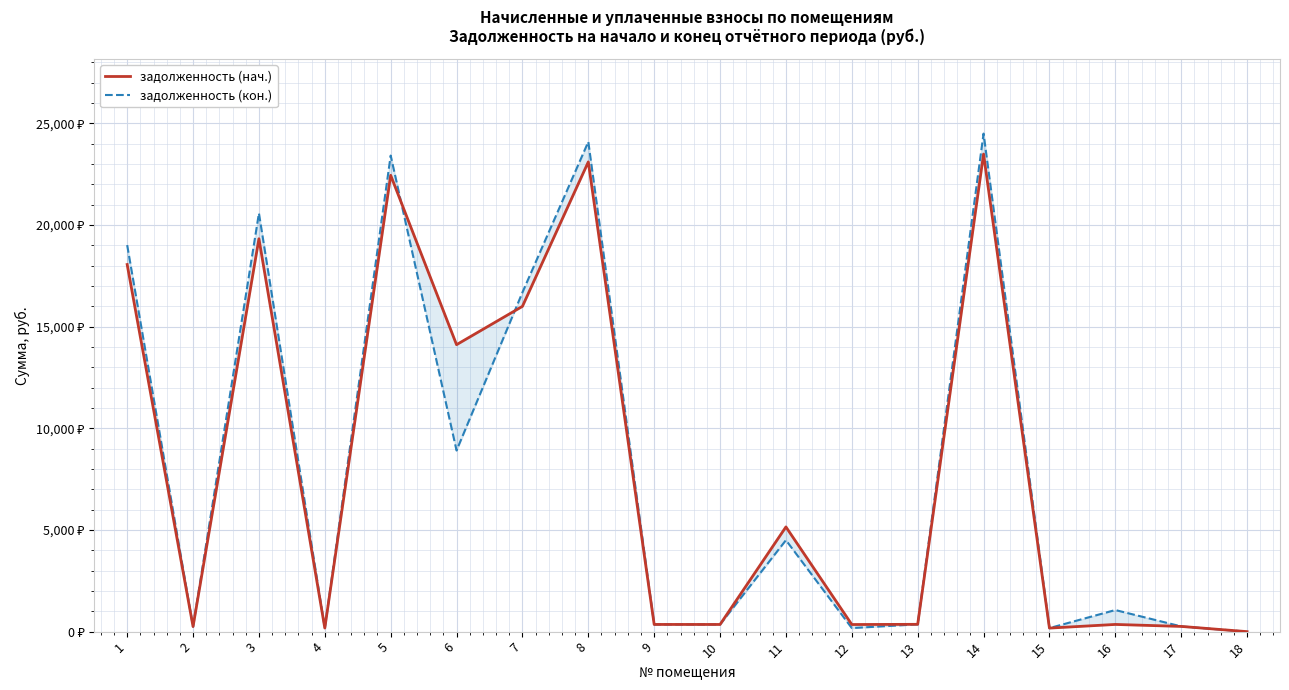

Between 10 and 17, which is larger?

10